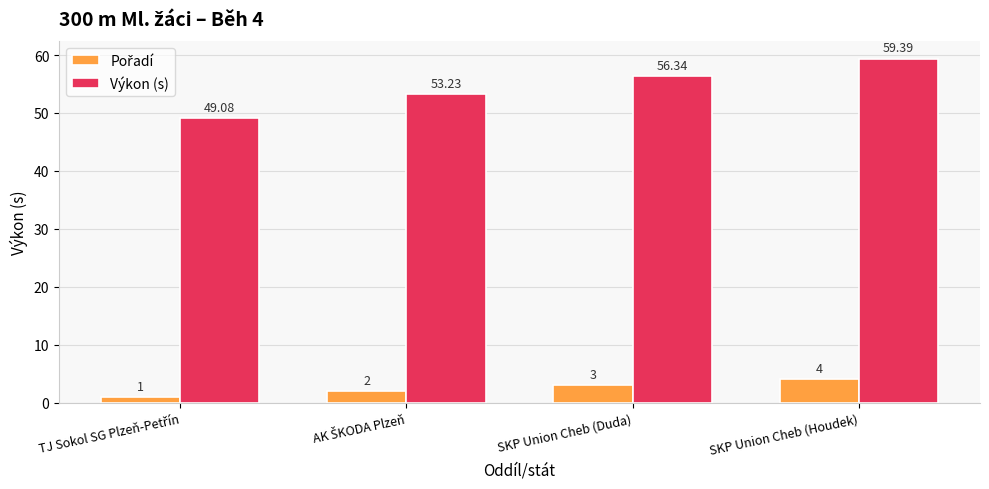

At which label does Výkon (s) reach its peak?

SKP Union Cheb (Houdek)